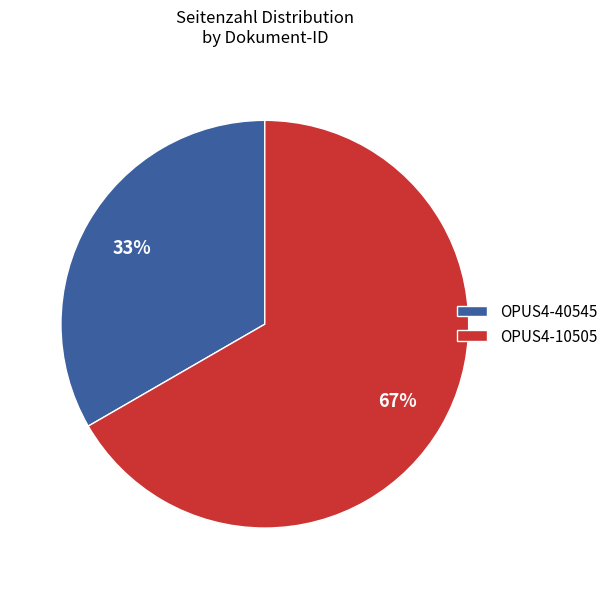

What percentage is the OPUS4-40545 slice, to the nearest percent?

33%